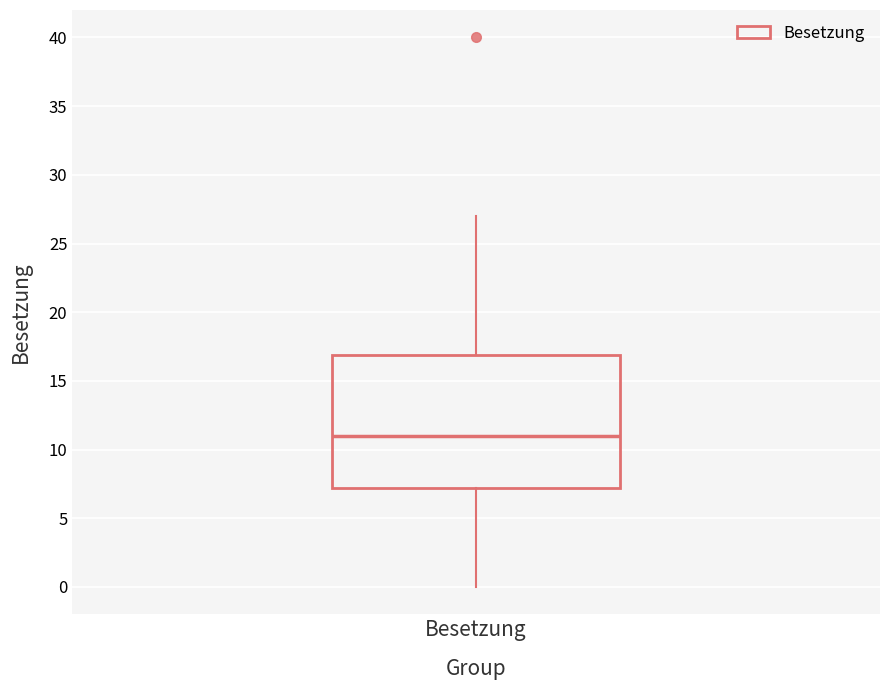

Where does the lower whisker of the box for Besetzung end on the y-axis? The values are not printed on the chart, so give them approximately, as read against the axis.

0